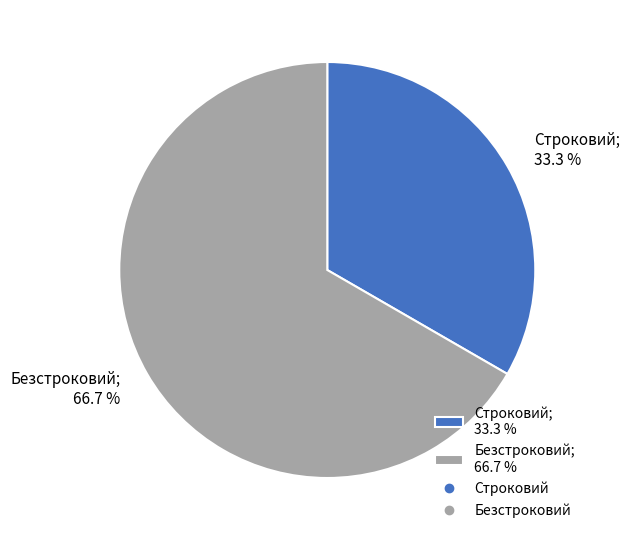

What percentage is the Безстроковий slice, to the nearest percent?

67%